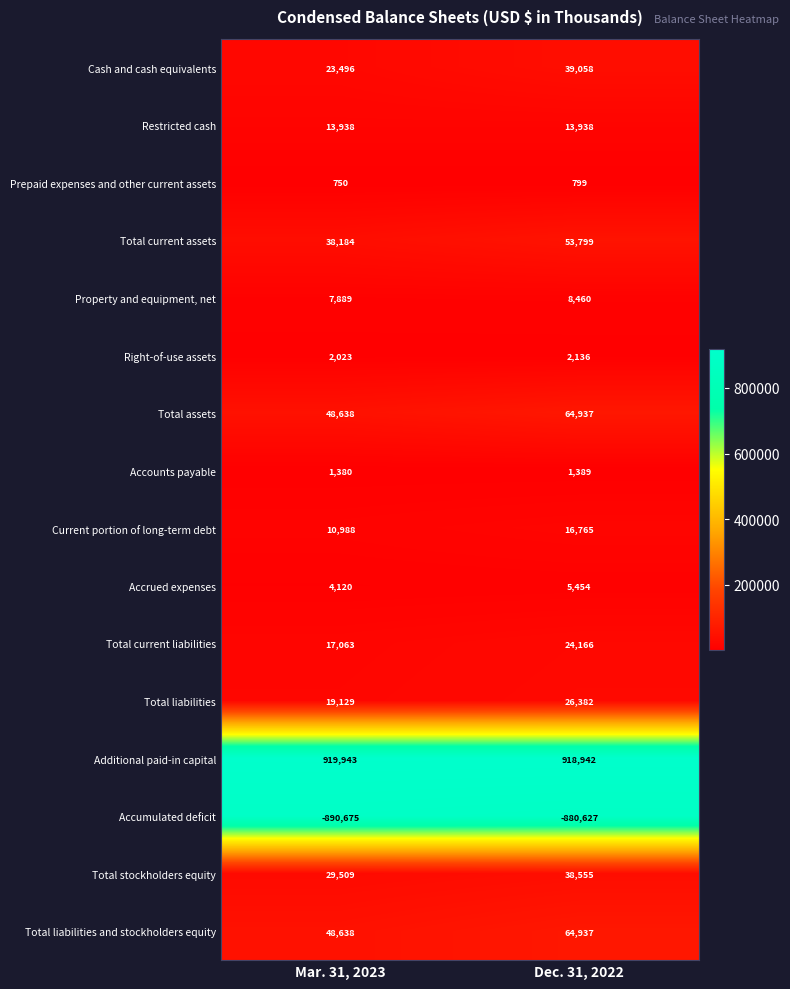

Where is Accumulated deficit nearest to the value -885651?

Mar. 31, 2023